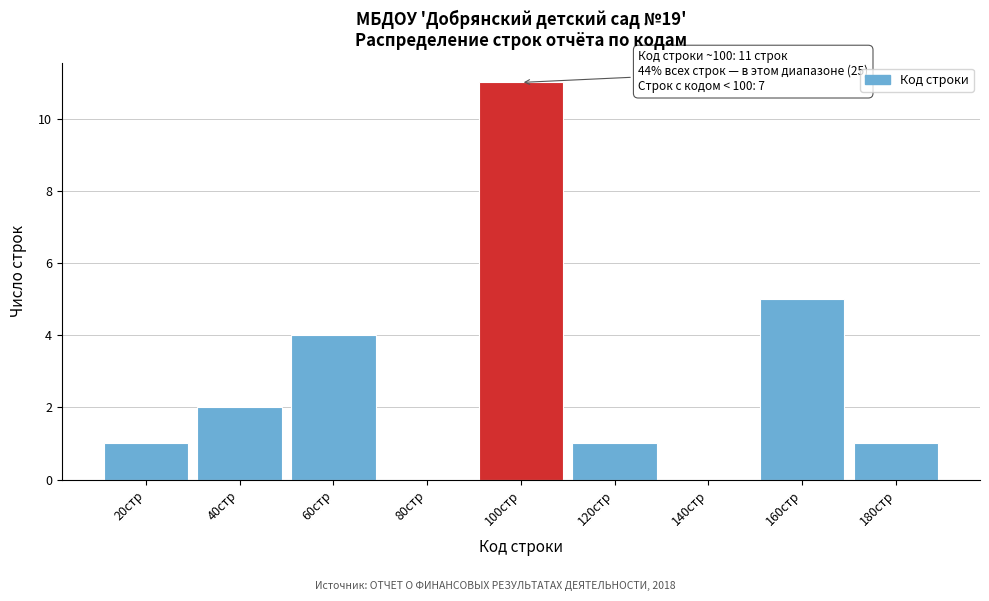

Which range on the x-axis has the tallest bar?

90 to 110